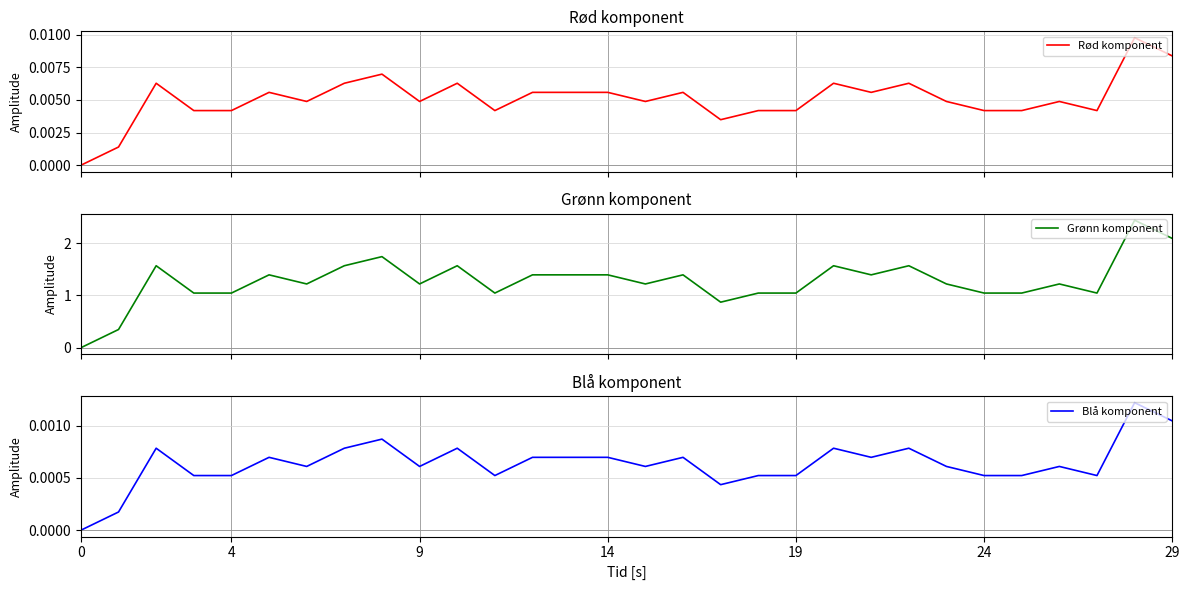

True or false: Grønn komponent has a value of 0.6 at 27.

False